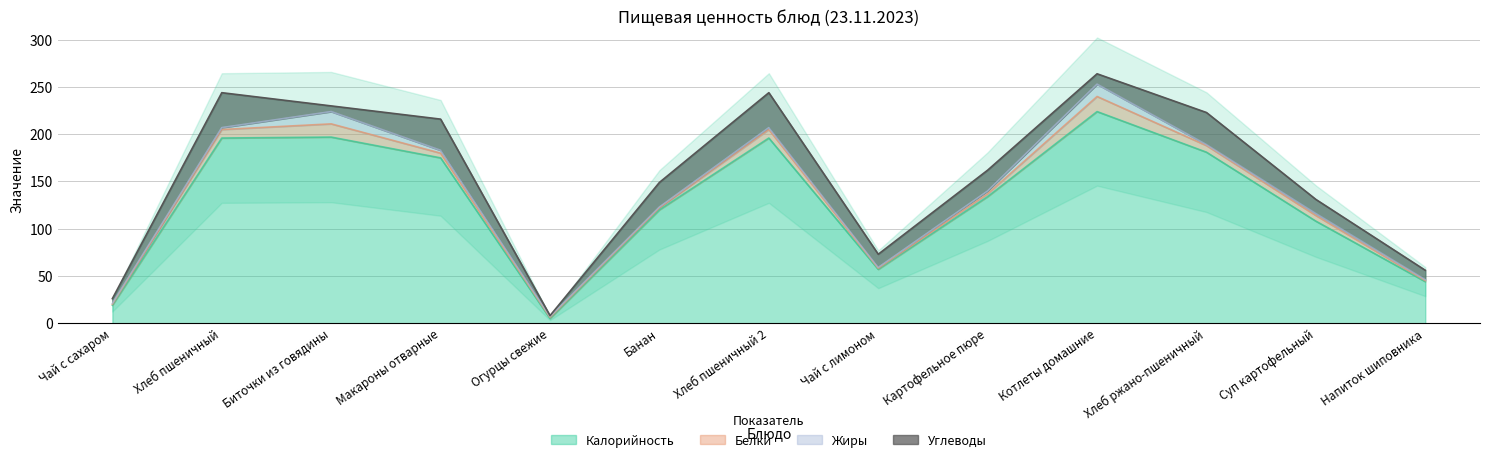

What is the difference between the maximum and minimum values in the Белки series?

15